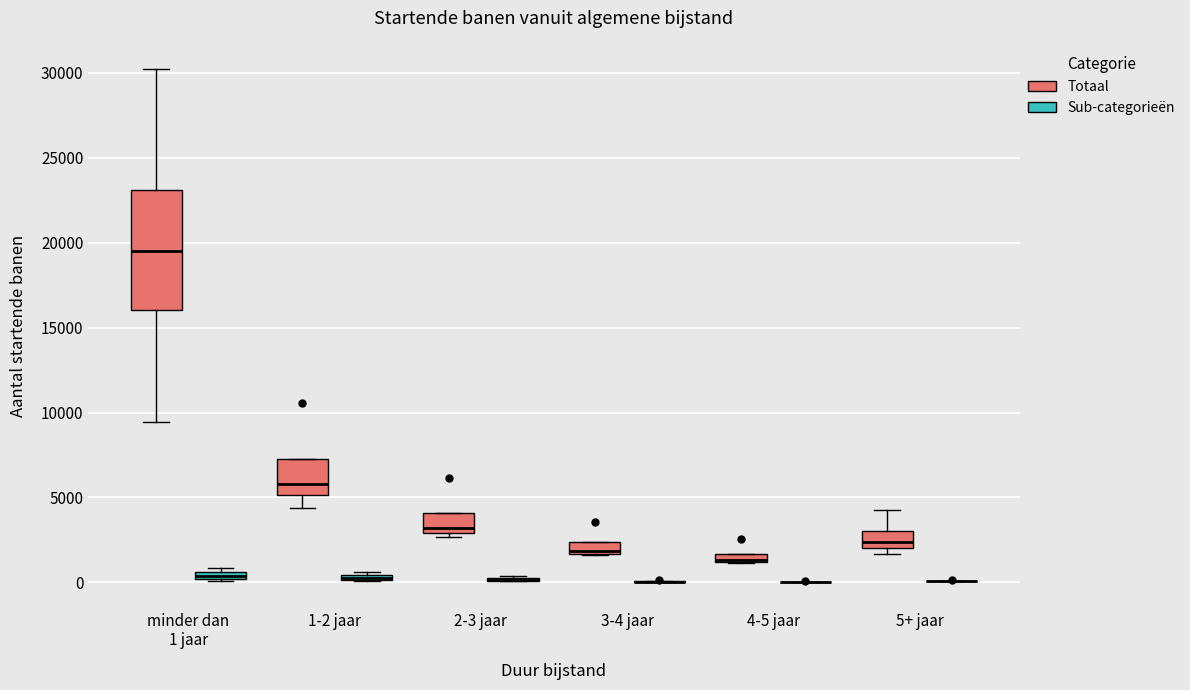

Which box is the tallest, from its lower edge to its upper edge?

minder dan 1 jaar (Totaal)